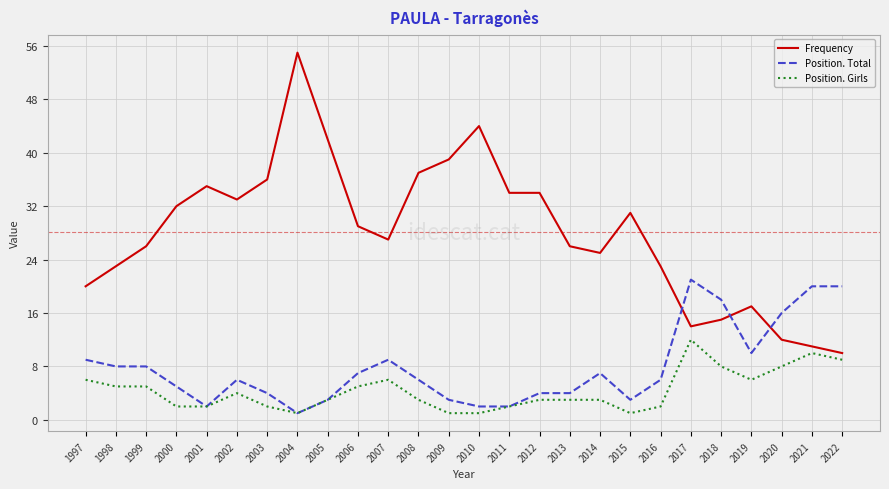

Which series has the largest total across all categories?

Frequency